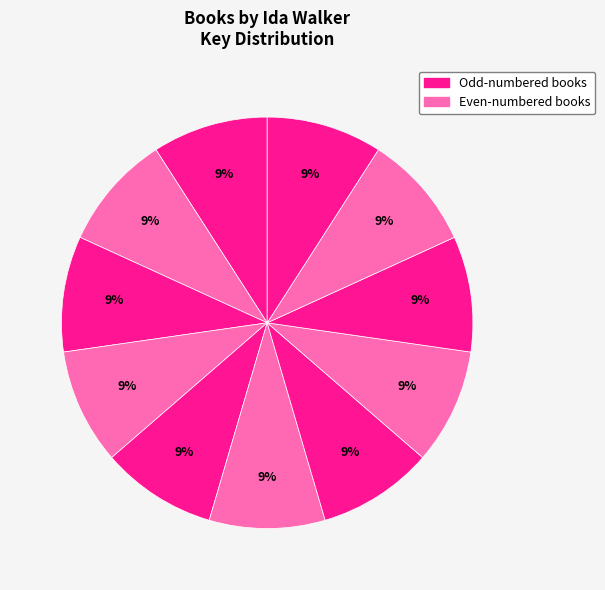

Count the number of slices in the pie.

11